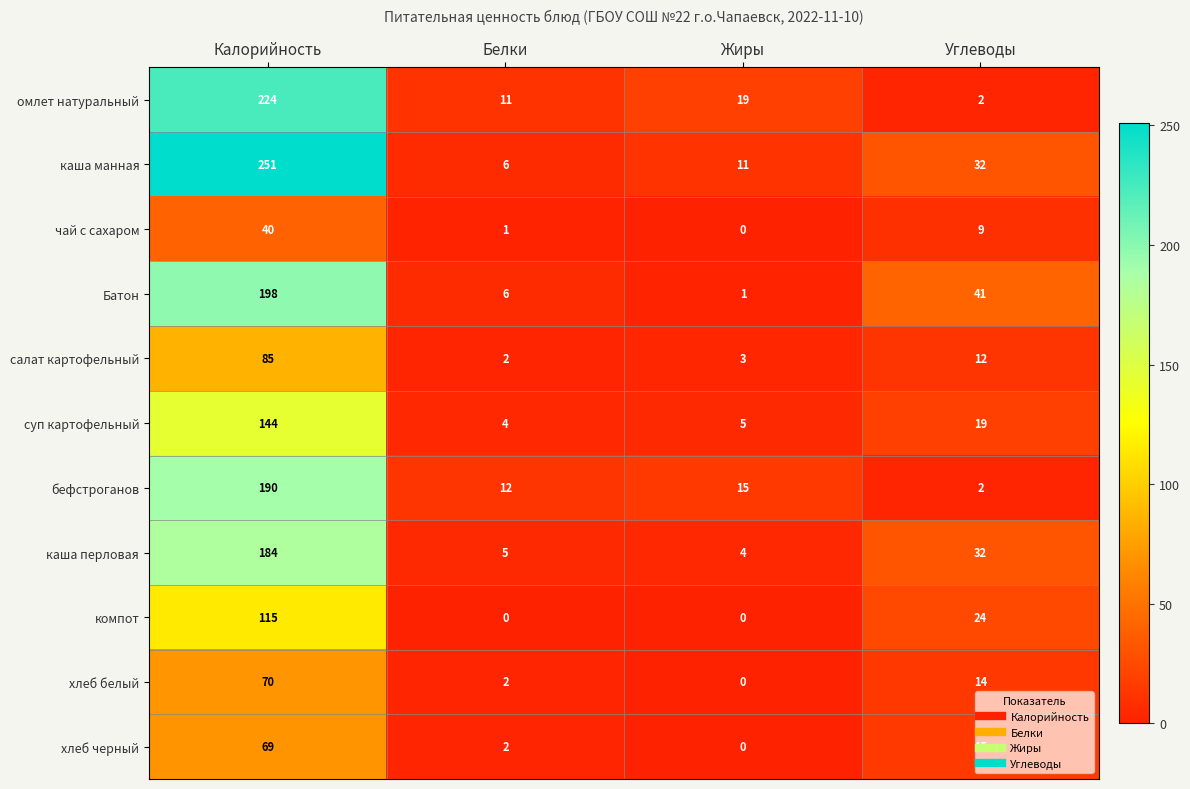

How many series are shown in this chart?

11